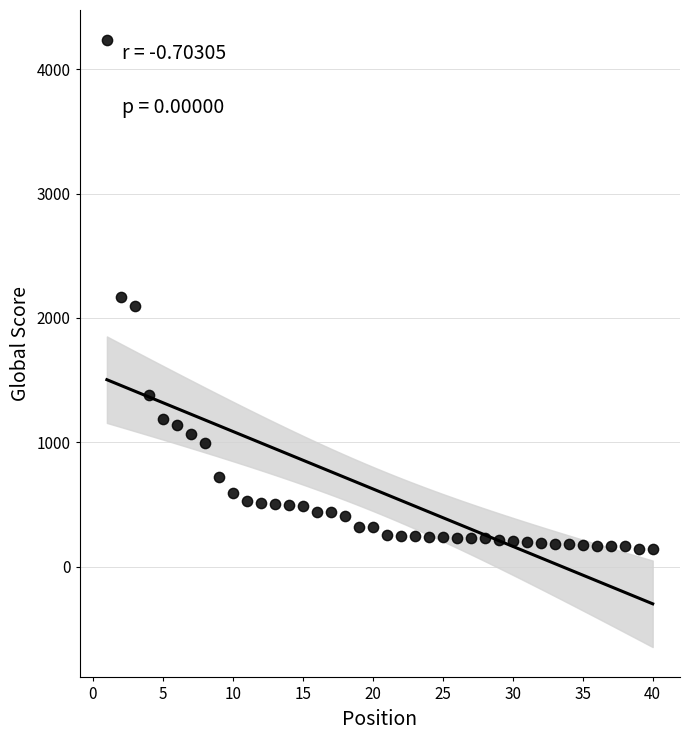

What is the range of Y values (max minus min)?

4088